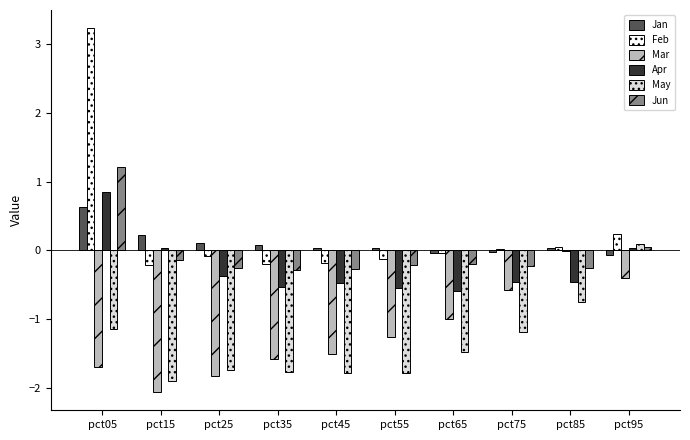

Between pct55 and pct95, which series saw the biggest shift?

May